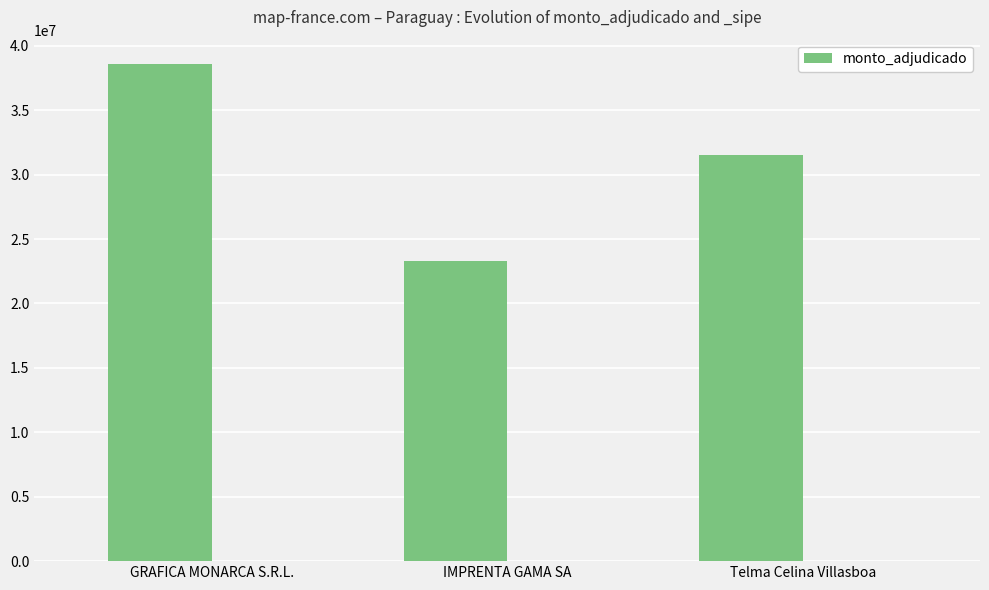

Count the values in the range 23290000 to 38545000.

3